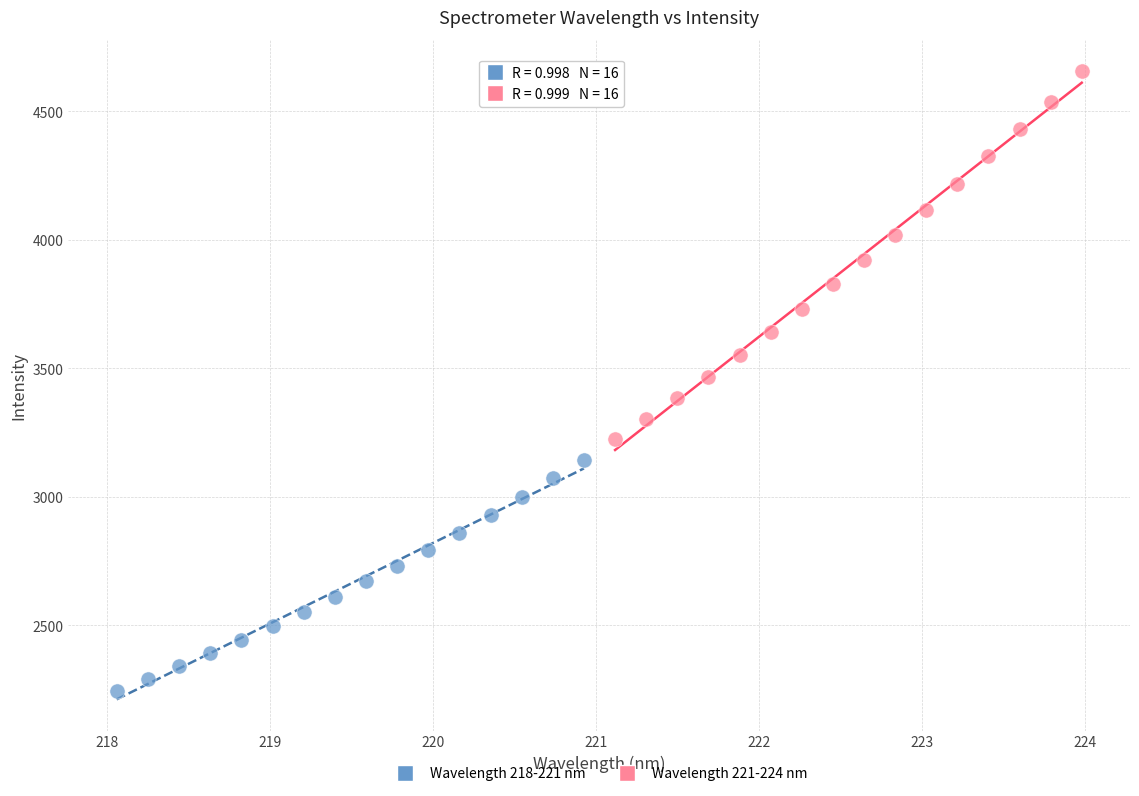

Which series contains the highest Y value?

Wavelength 221-224 nm